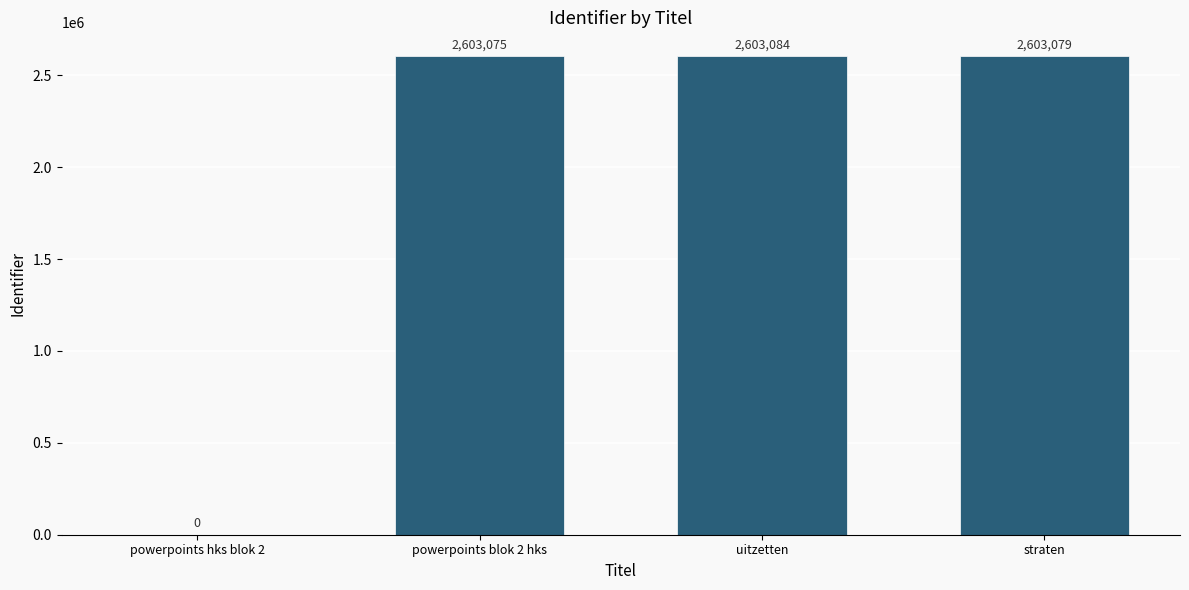

True or false: the data shows 879327 at powerpoints hks blok 2.

False